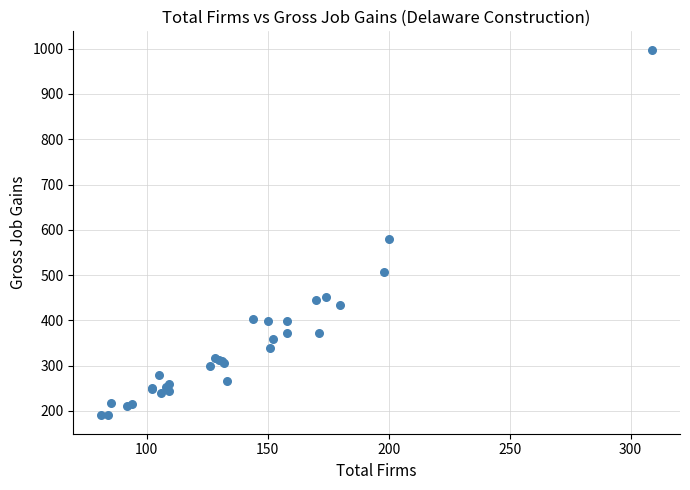

What Y value in the scatter plot is closest to 594?

579